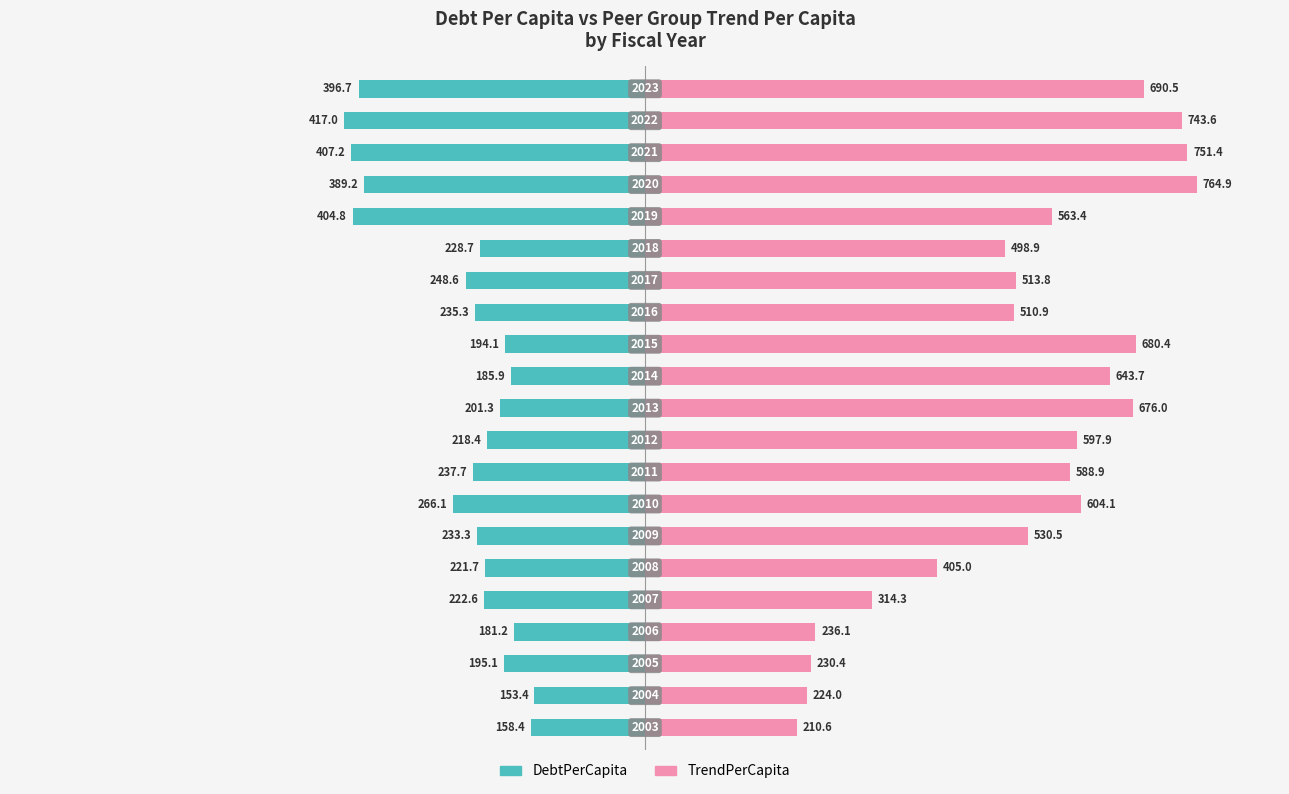

True or false: TrendPerCapita has a value of 200.3 at 11.

False